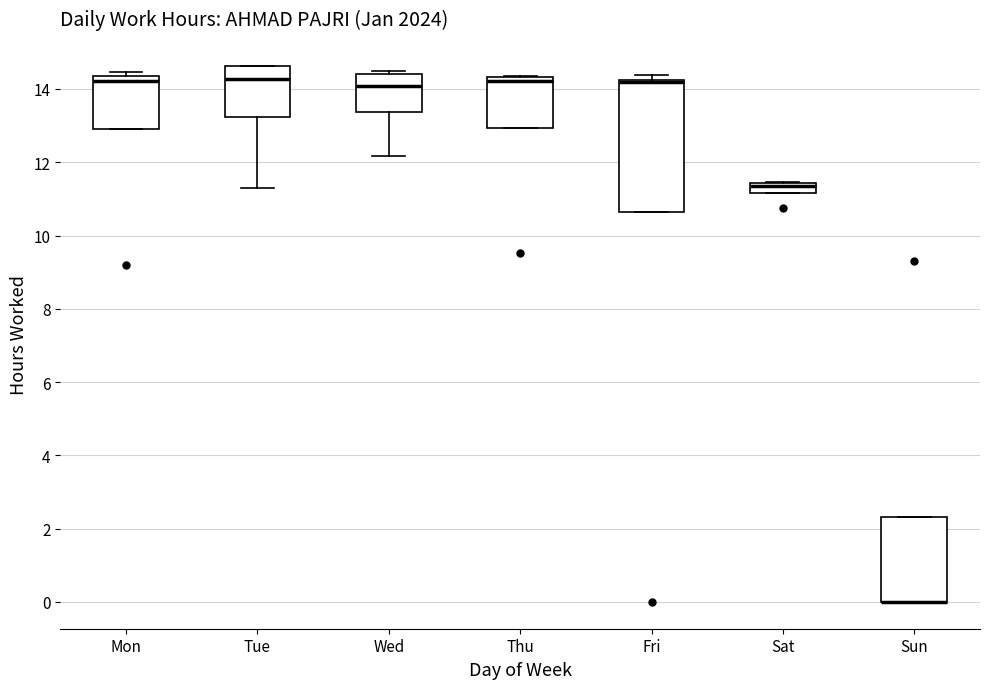

Where is the upper edge of the box for Wed on the y-axis? The values are not printed on the chart, so give them approximately, as read against the axis.

14.4